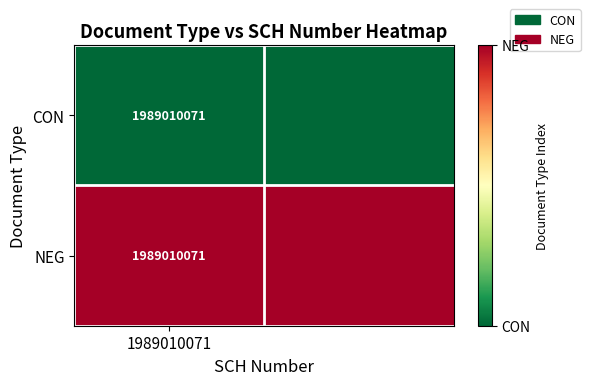

What is the difference between the highest and lowest values at 1989010071?

1